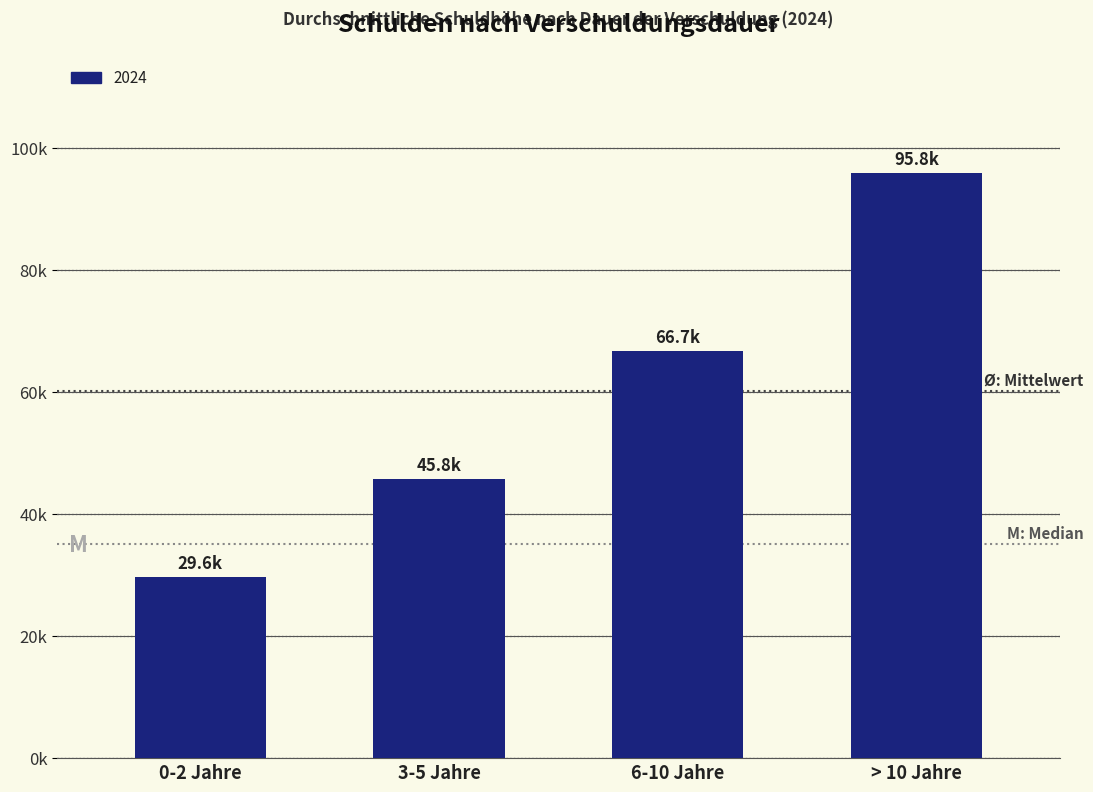

Are the bars horizontal?

No